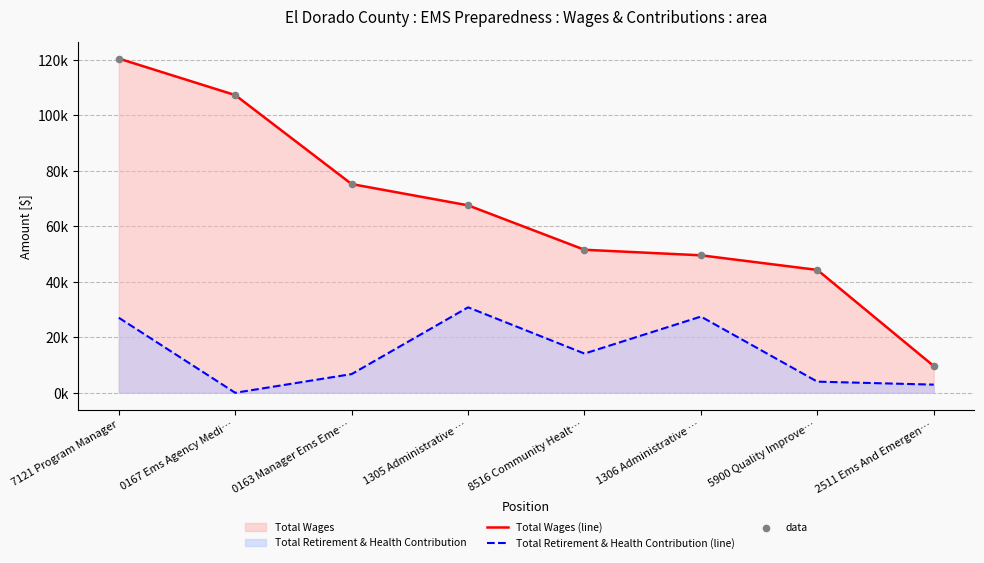

Is the value of Total Wages (line) at 2511 Ems And Emergen… greater than the value of data at 0167 Ems Agency Medi…?

No